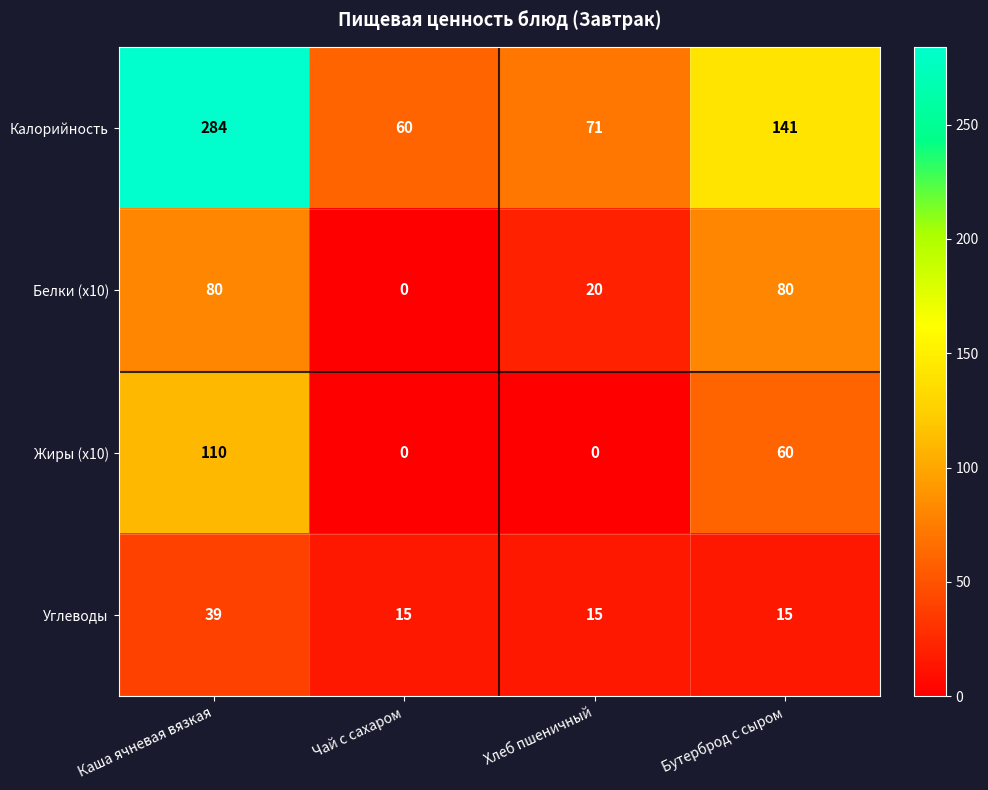

At which category is the sum across all series the highest?

Каша ячневая вязкая